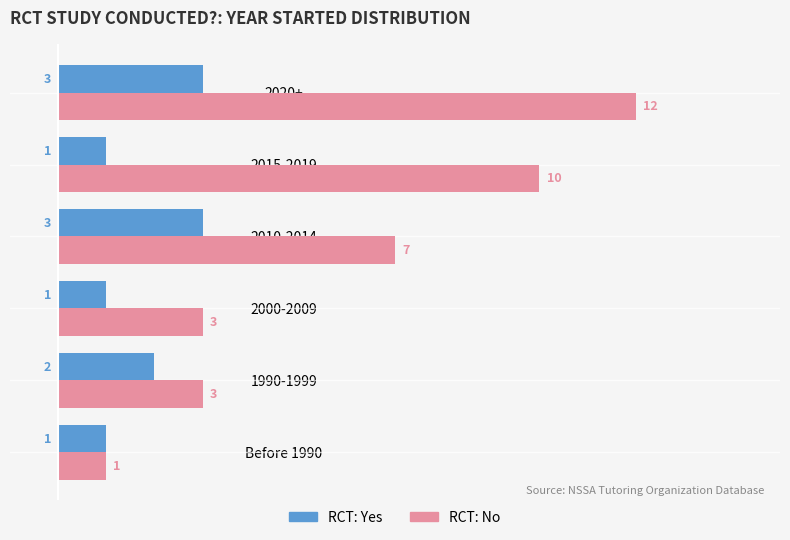

True or false: RCT: No has a value of 3 at 1990-1999.

True